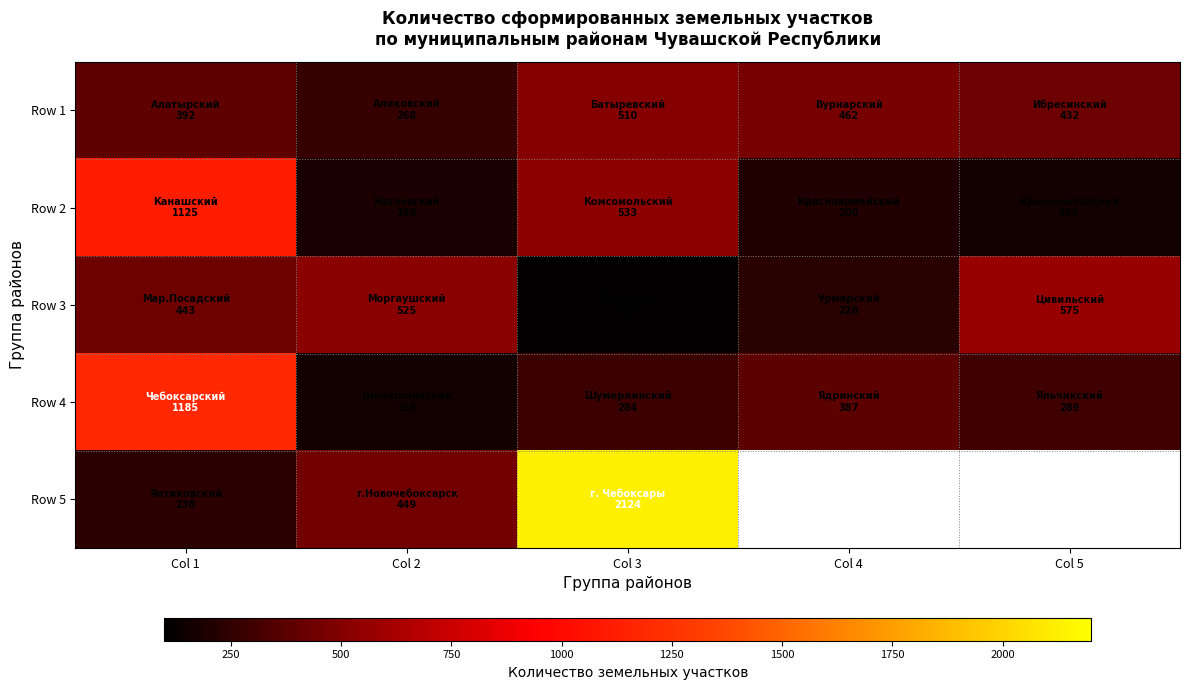

Which category has the lowest value in the Row 2 series?

Col 5